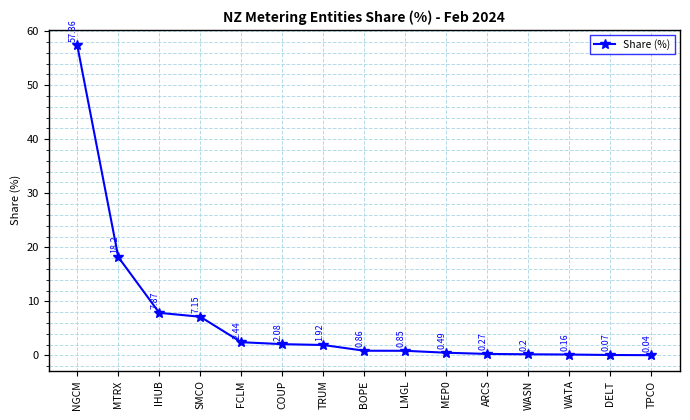

What is the greatest value displayed?

57.4